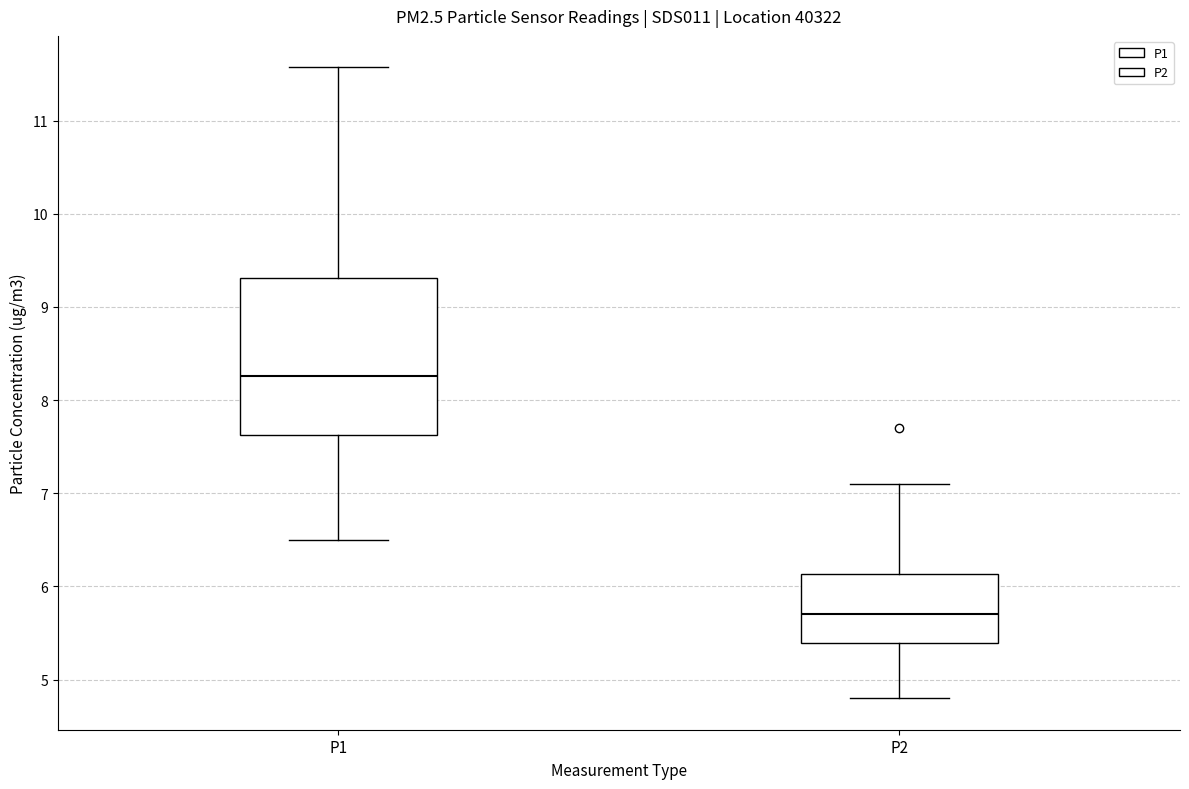

Reading left to right, transcribe this box plot: for each box, give where its median line is, the range the box spans, and where its two whiskers end, as read against the y-axis. The values are not printed on the chart, so give them approximately, as read against the axis.

P1: median 8.3, box 7.6 to 9.3, whiskers 6.5 to 11.6
P2: median 5.7, box 5.4 to 6.1, whiskers 4.8 to 7.1